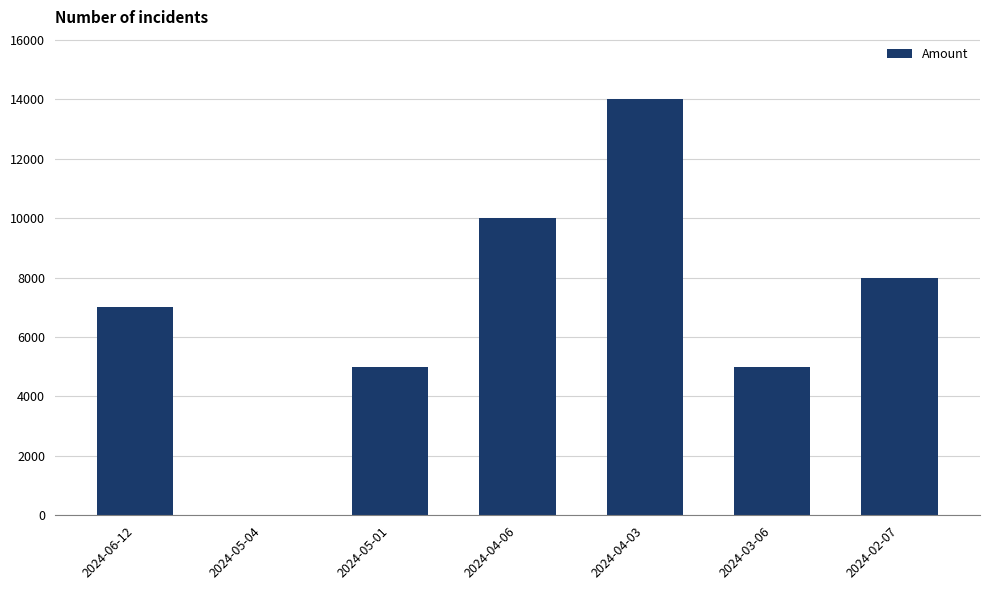

Approximately how many times larger is the value at 2024-06-12 compared to 2024-03-06?

1.4